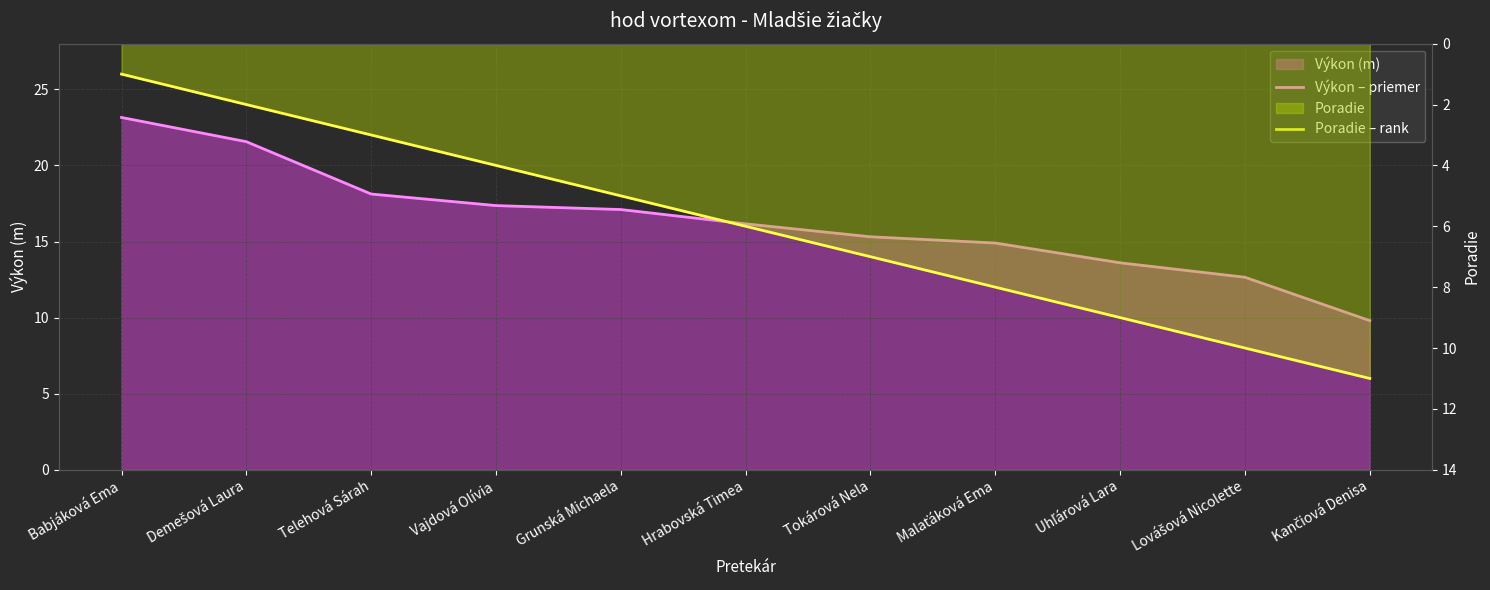

How many Poradie – rank values are between 3 and 9?

7